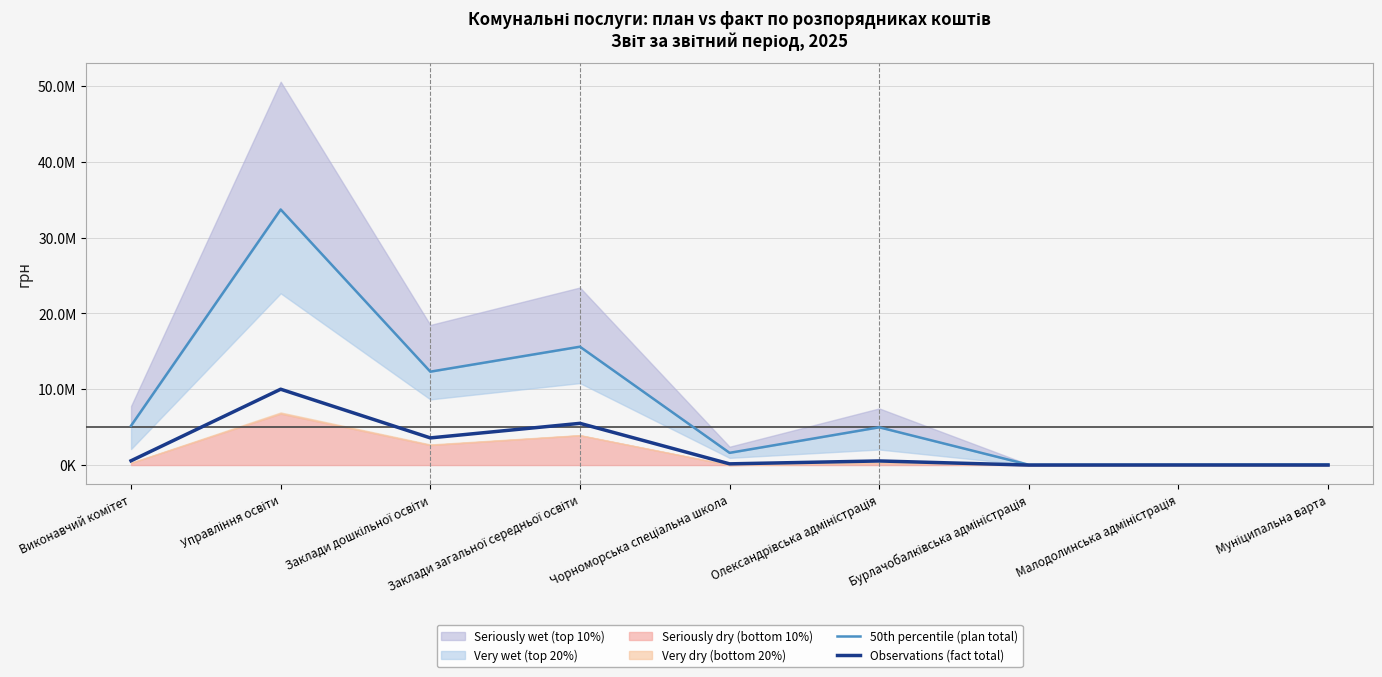

At which label is 50th percentile (plan total) closest to 16870400?

Заклади загальної середньої освіти